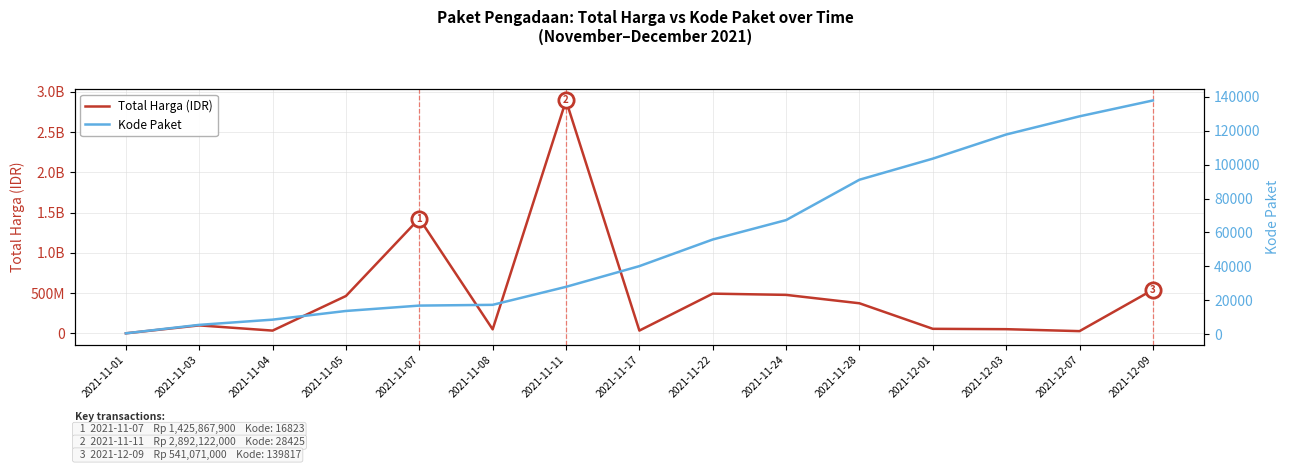

What is the label of the 4th point from the right?

2021-12-01